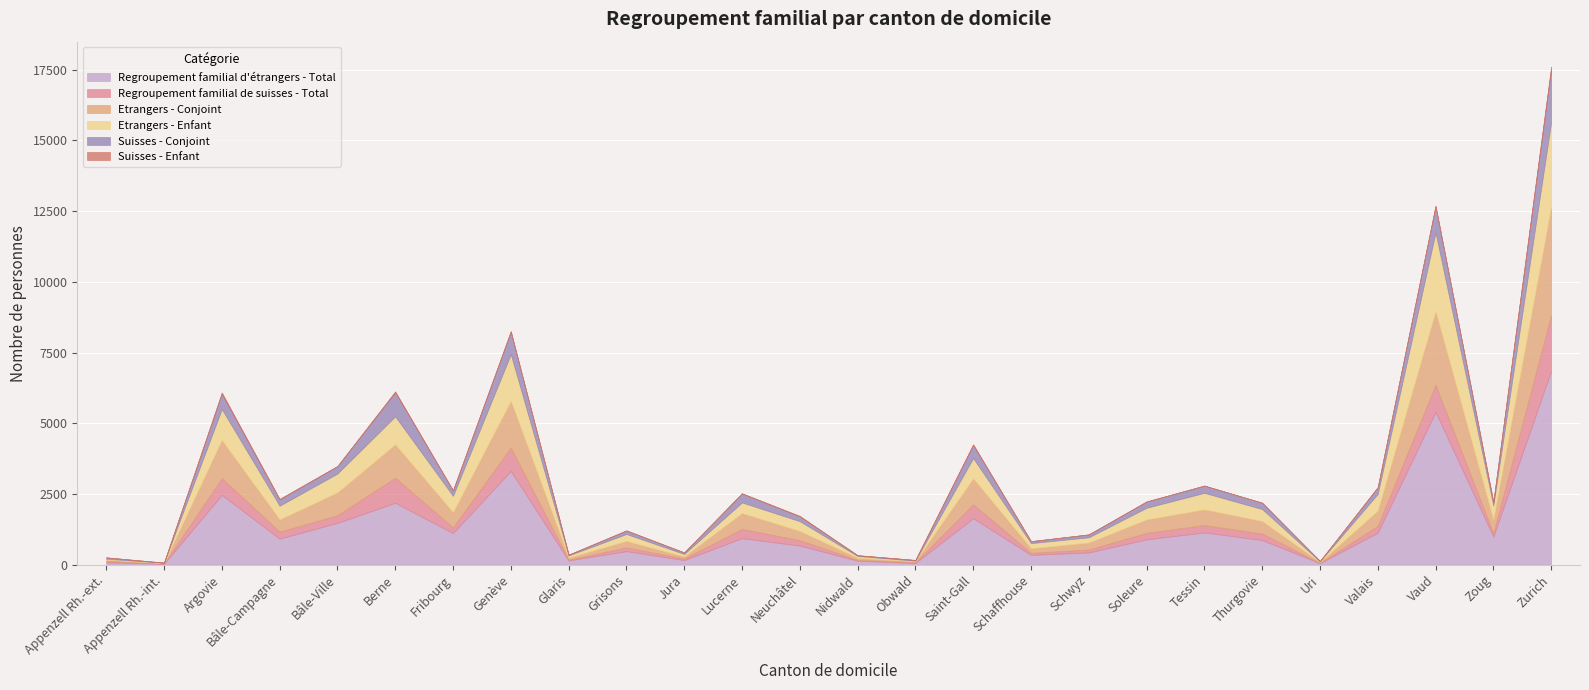

What is the value of the Etrangers - Enfant point at the 11th from the left?

90